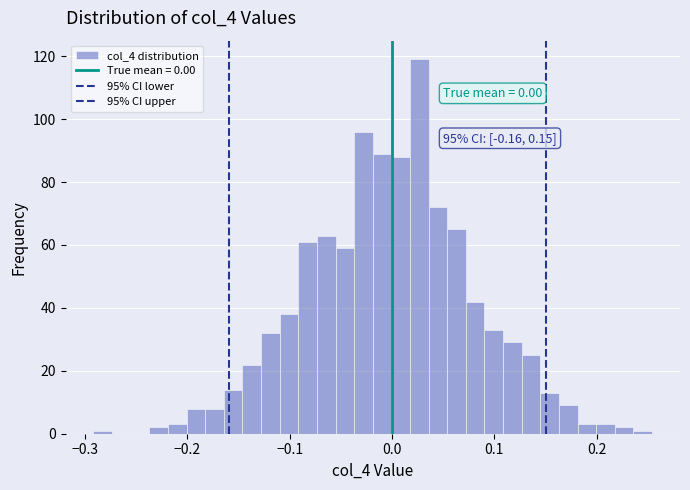

Read against the x-axis, roughly where is the centre of the tallest bar?

0.03